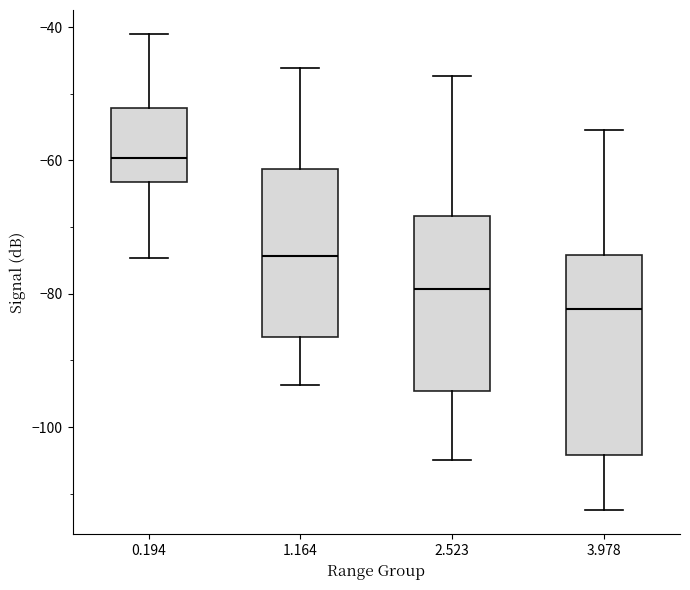

Which box's median line is the lowest?

3.978